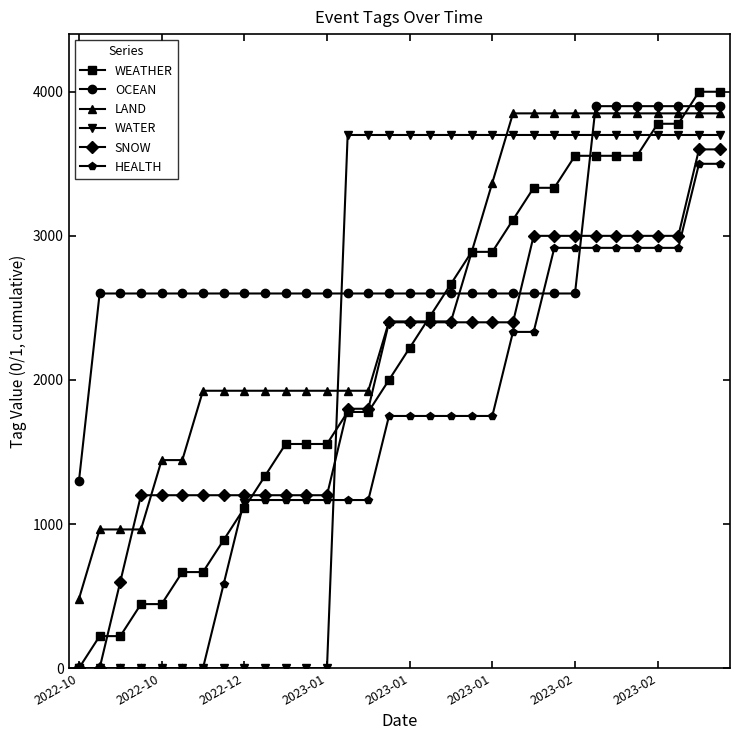

What are all the series names shown in the legend?

WEATHER, OCEAN, LAND, WATER, SNOW, HEALTH